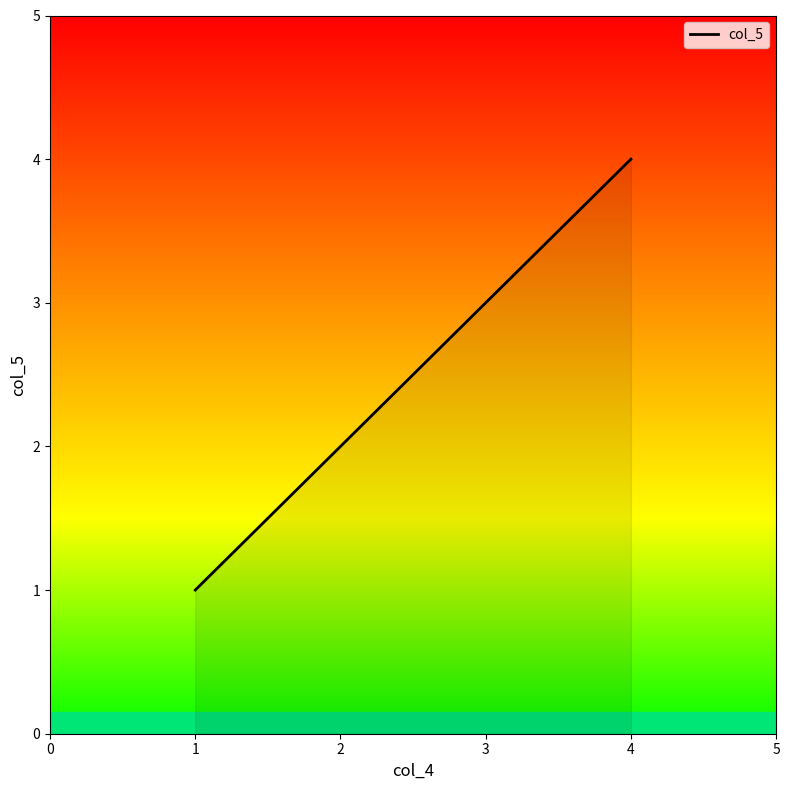

What is the difference between the second highest and second lowest values?

1